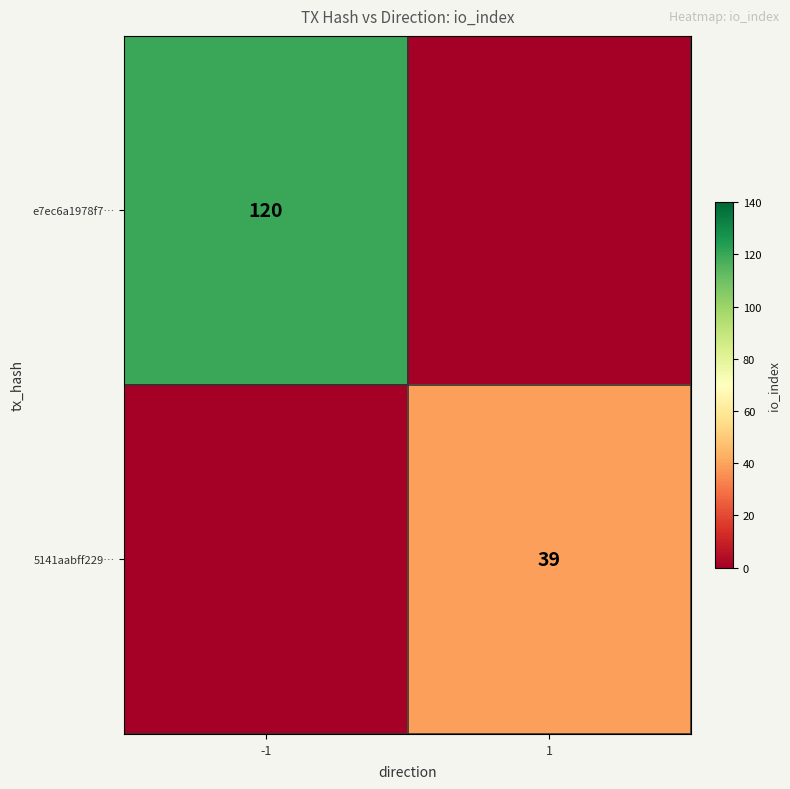

Is it true that 5141aabff229… equals 39 at 1?

True